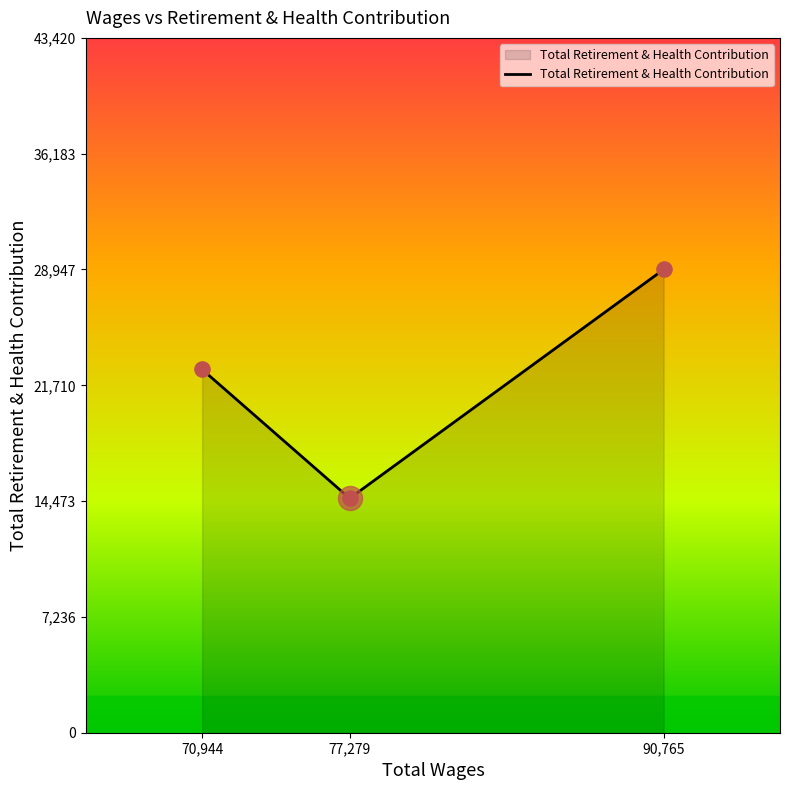

Between 90,765 and 77,279, which is larger?

90,765